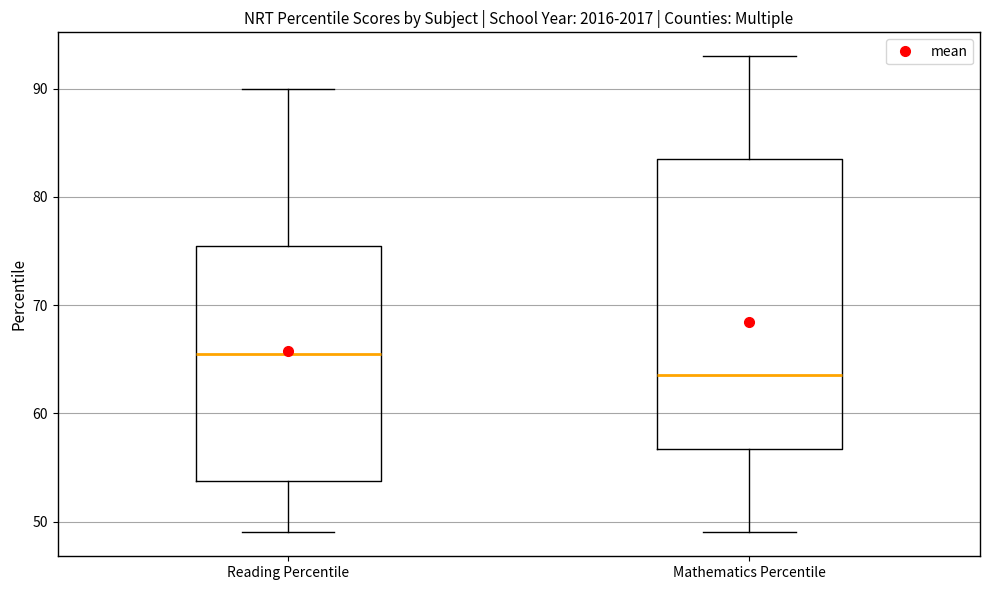

Reading left to right, transcribe this box plot: for each box, give where its median line is, the range the box spans, and where its two whiskers end, as read against the y-axis. The values are not printed on the chart, so give them approximately, as read against the axis.

Reading Percentile: median 66, box 54 to 76, whiskers 49 to 90
Mathematics Percentile: median 64, box 57 to 84, whiskers 49 to 93